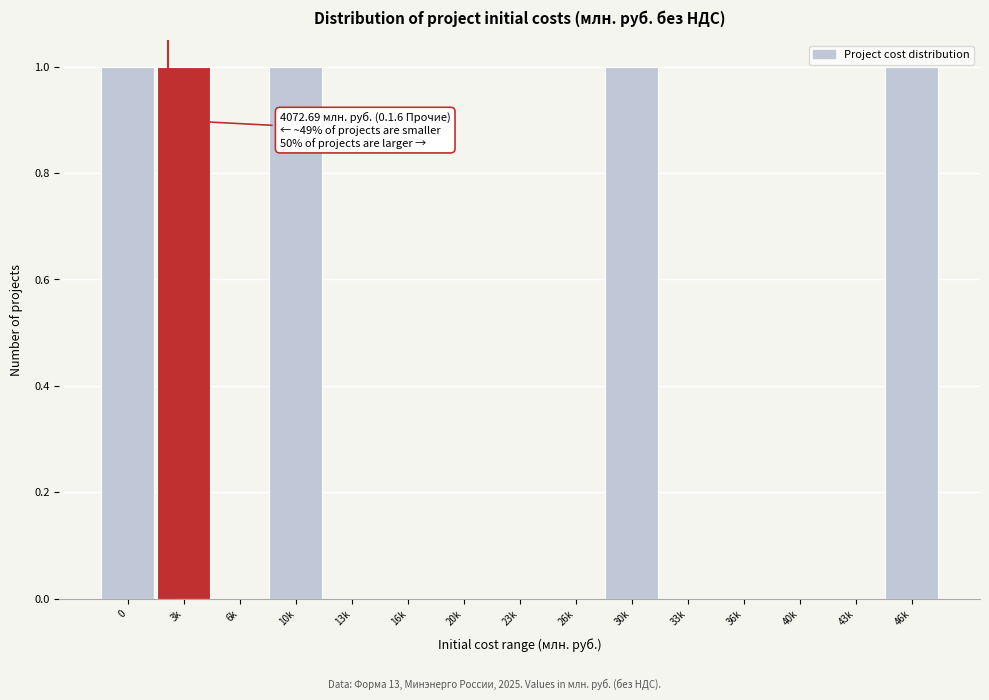

Reading left to right, list all the values displayed in this chart.

0=1	3k=1	6k=0	10k=1	13k=0	16k=0	20k=0	23k=0	26k=0	30k=1	33k=0	36k=0	40k=0	43k=0	46k=1